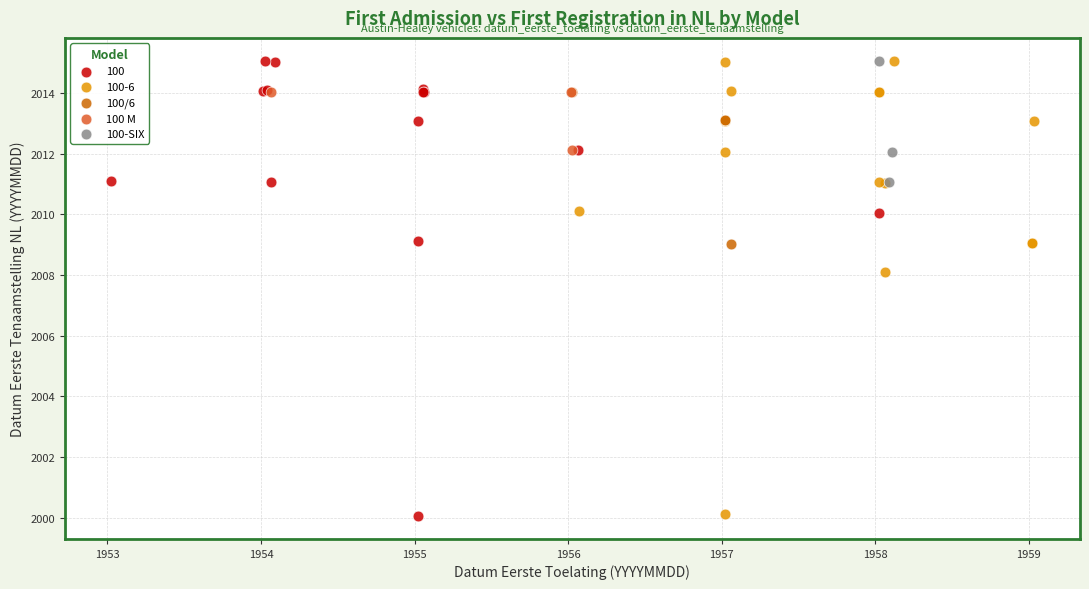

What are all the series names shown in the legend?

100, 100-6, 100/6, 100 M, 100-SIX